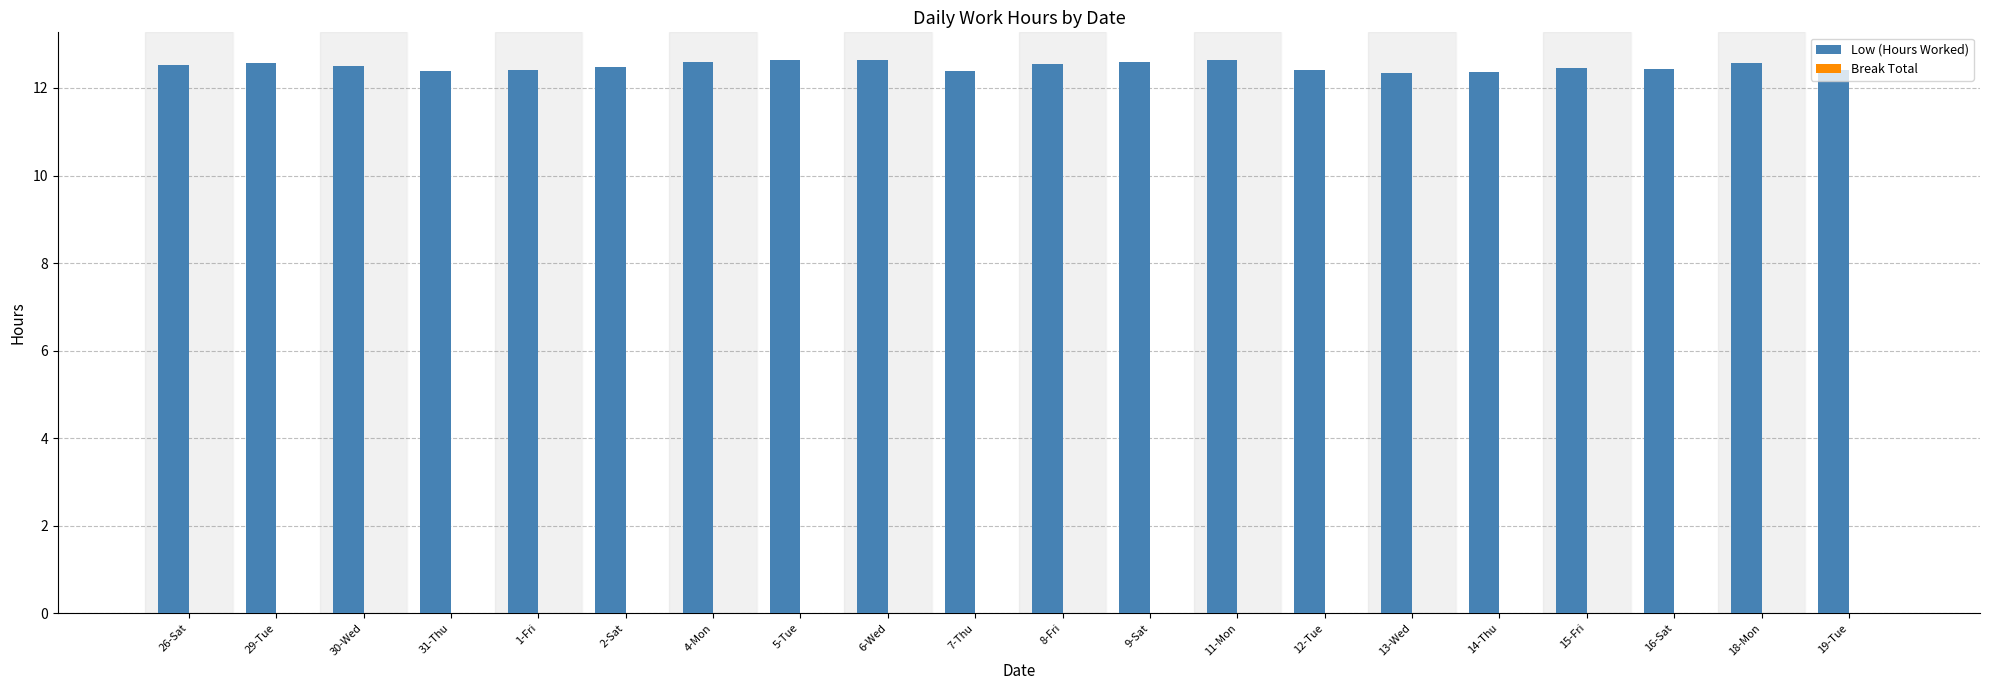

Approximately how many times larger is the value at 4-Mon compared to 18-Mon?

1.0